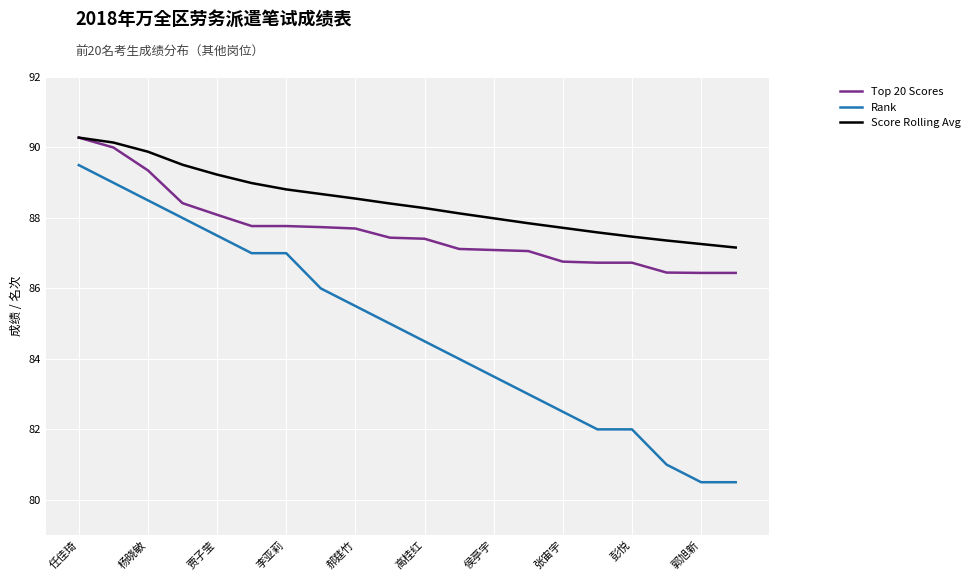

True or false: Rank and Score Rolling Avg intersect in this chart.

False